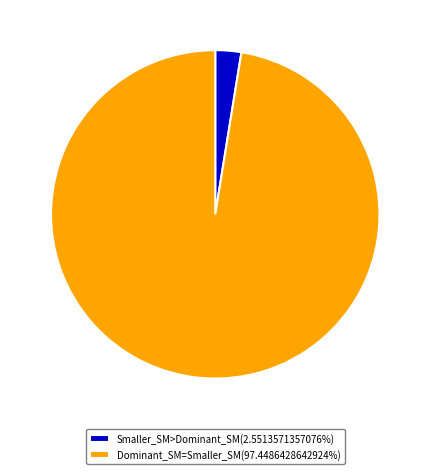

Does Dominant_SM=Smaller_SM(97.4486428642924%) represent more than half of the total?

Yes